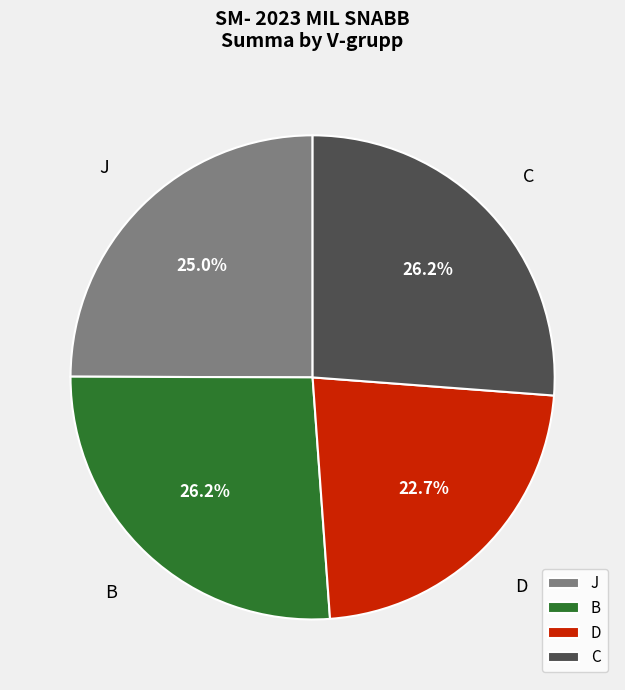

What percentage is NOT represented by C?

73.8%